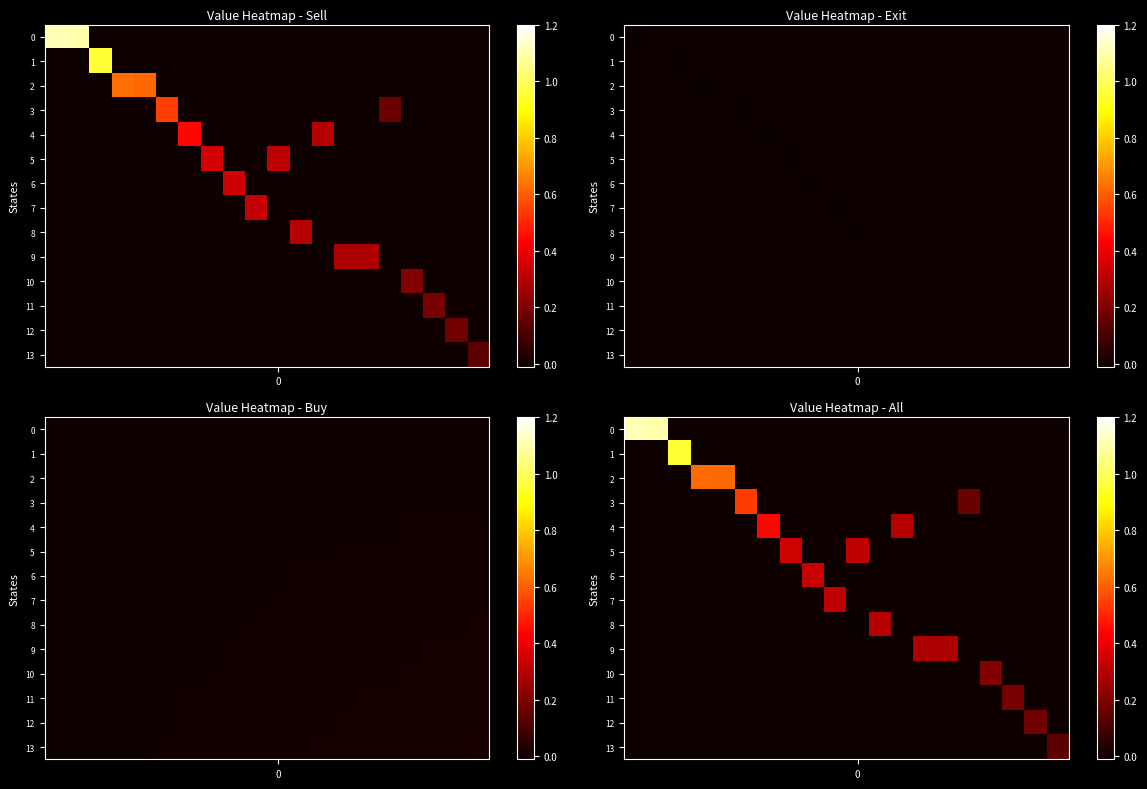

Count the number of categories in the chart.

20